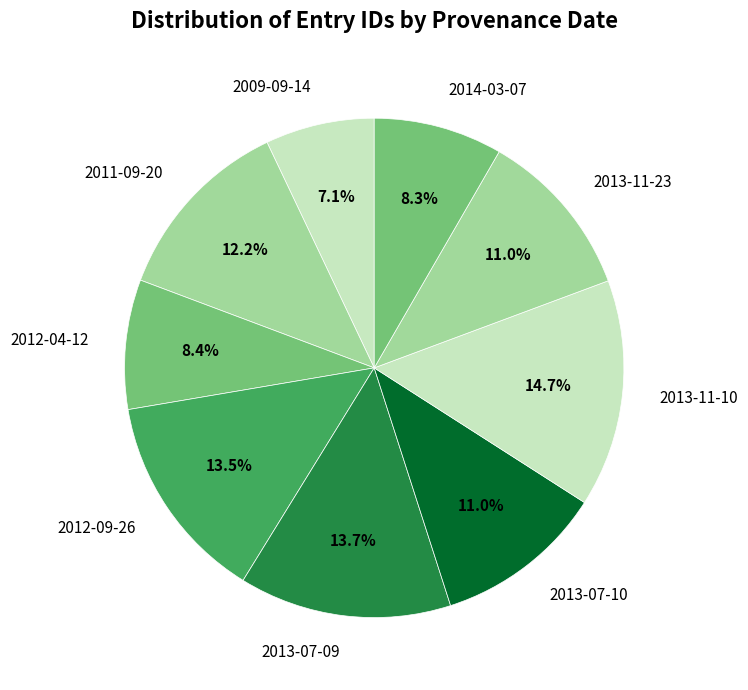

How many segments does this pie chart have?

9